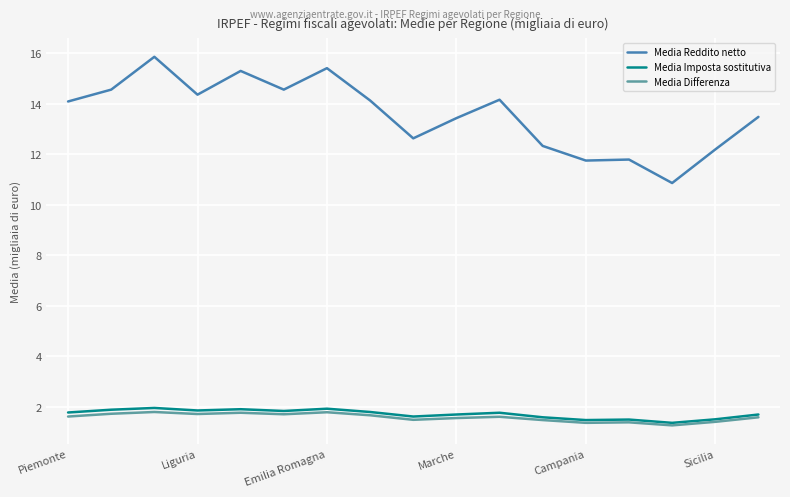

What is the greatest value displayed?

15.9